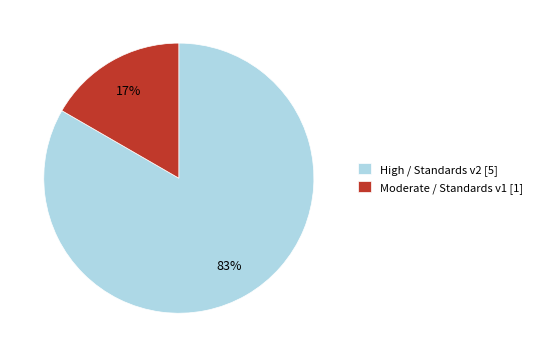

Rank the categories by value from highest to lowest.

High / Standards v2 [5], Moderate / Standards v1 [1]